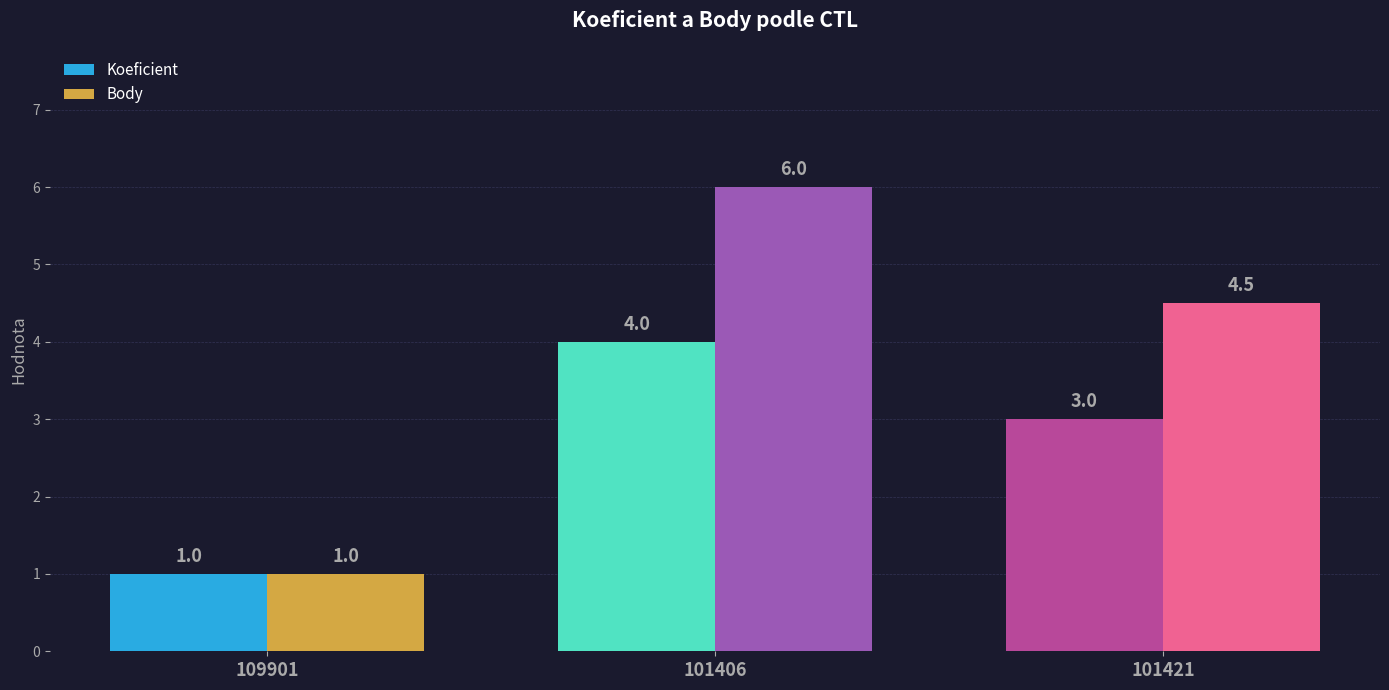

True or false: Koeficient has a value of 1.0 at 109901.

True